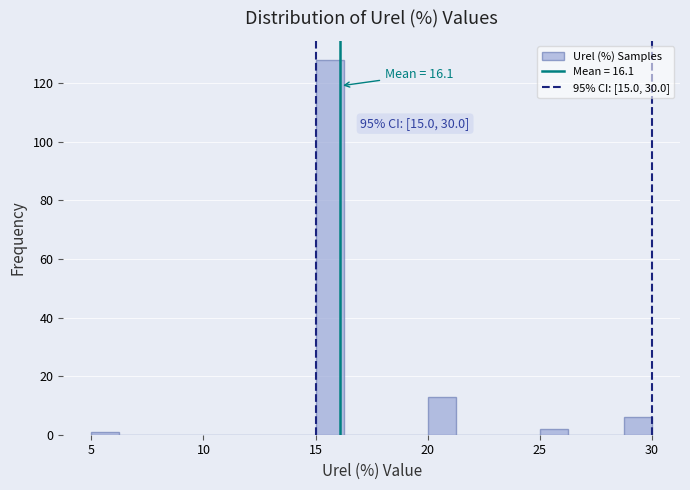

Read against the x-axis, roughly where is the centre of the tallest bar?

15.5